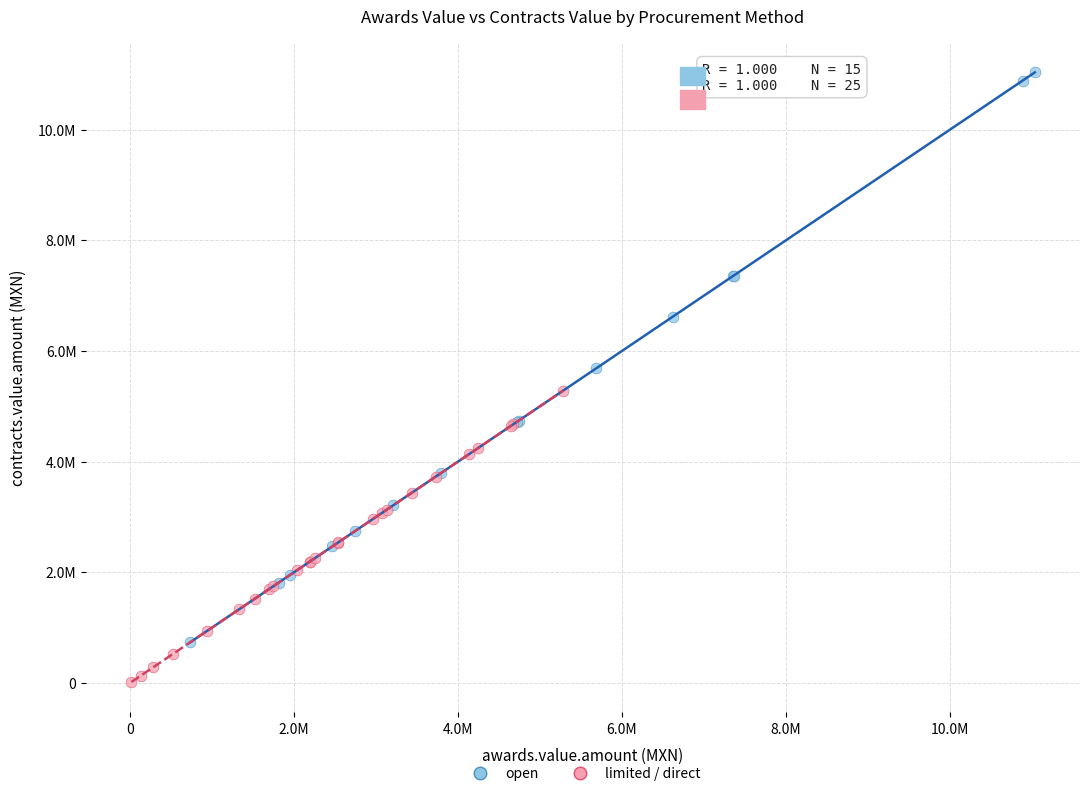

Which series contains the lowest Y value?

limited / direct